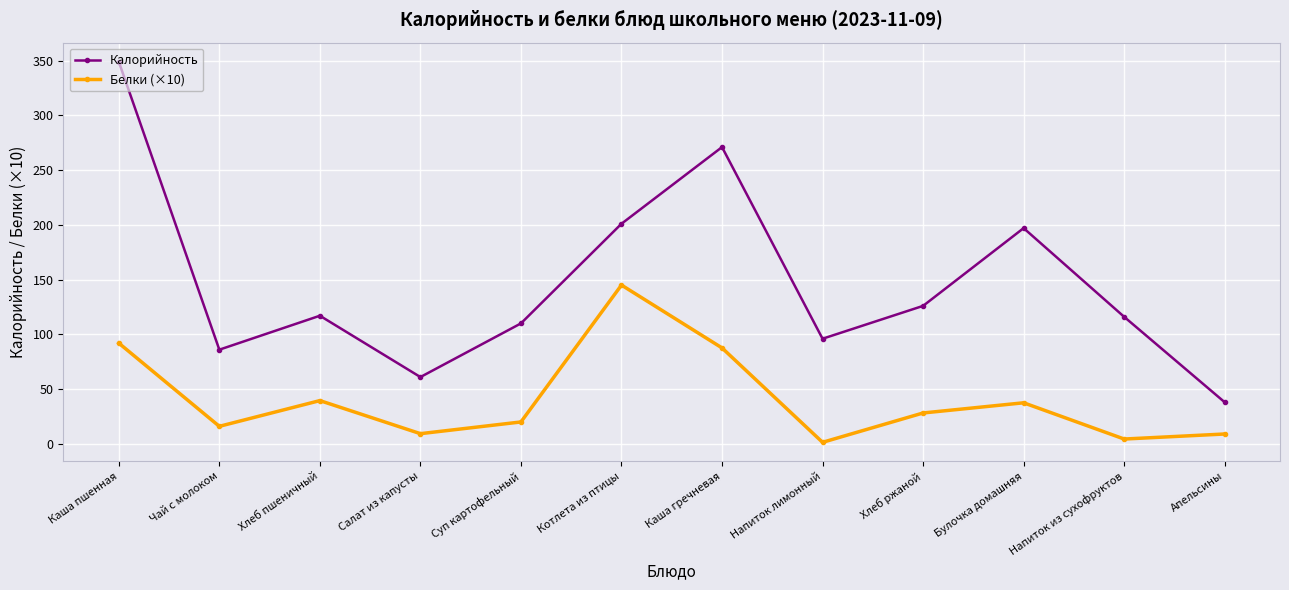

The Калорийность series shows 116.0 at Напиток из сухофруктов. True or false?

True